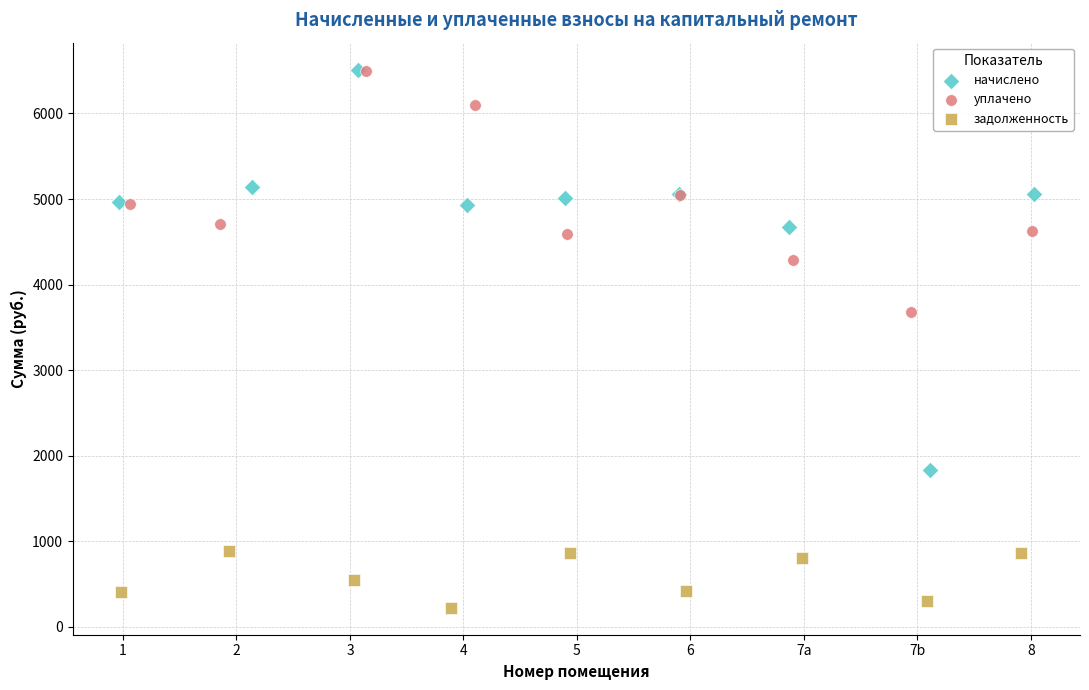

Which series reaches the minimum Y coordinate?

задолженность